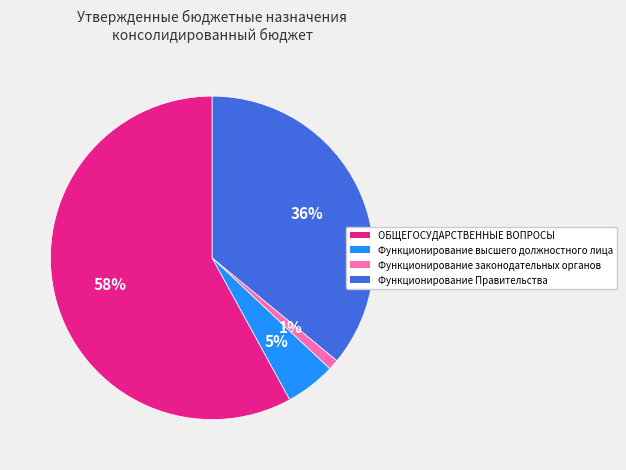

How many segments does this pie chart have?

4